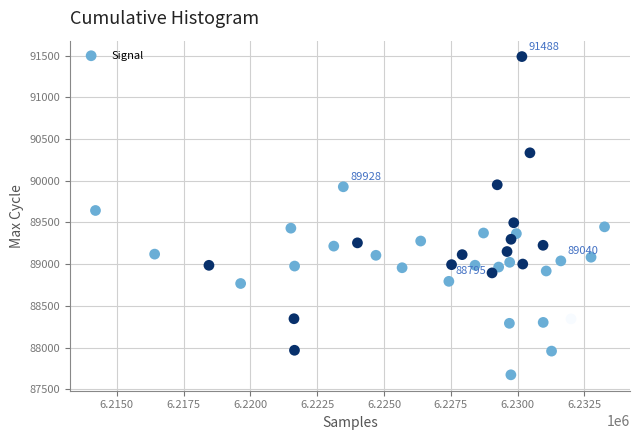

What is the range of X values (max minus min)?

19050